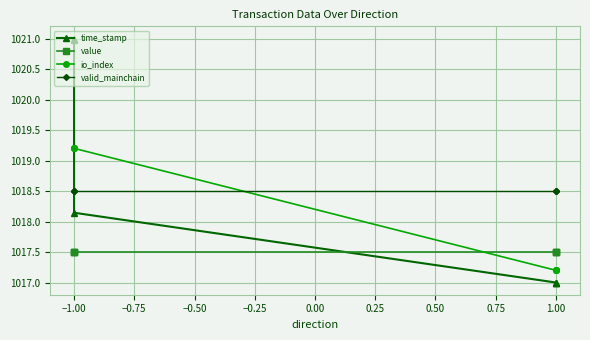

What is the difference between the maximum and minimum values in the io_index series?

2.0